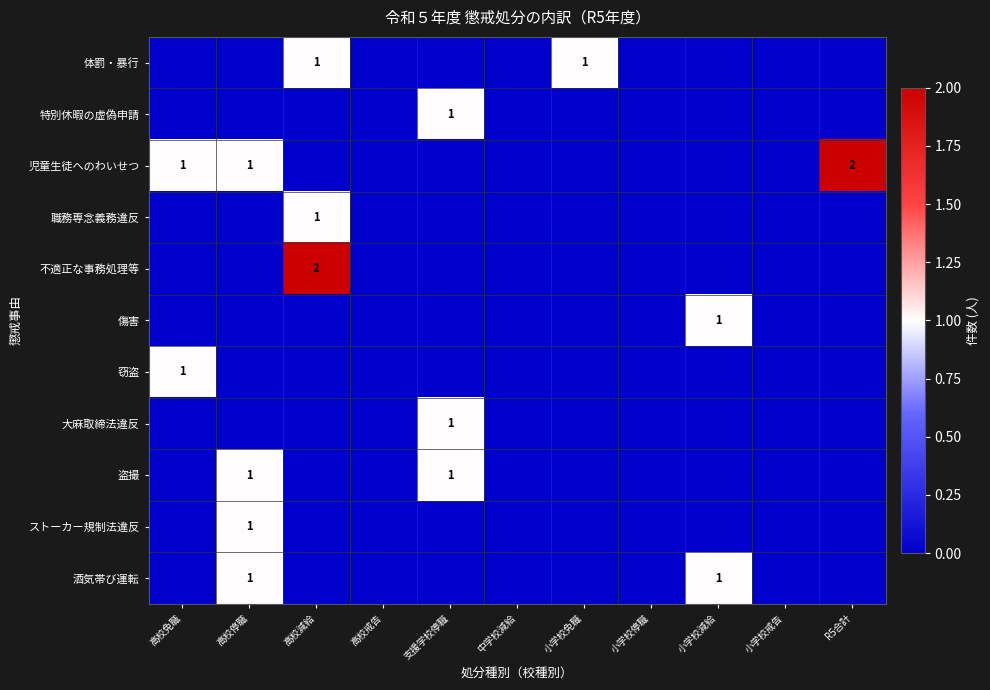

What is the greatest value displayed?

2